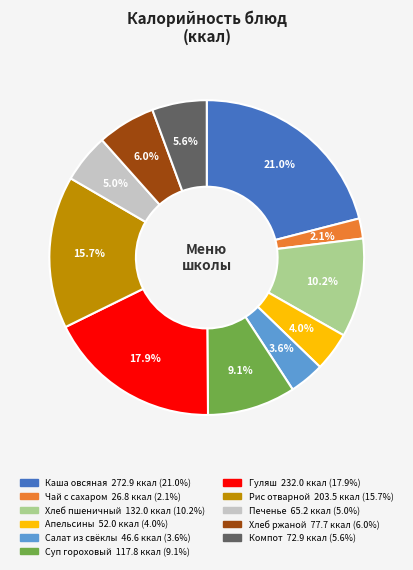

Is Чай с сахаром the majority of the pie?

No